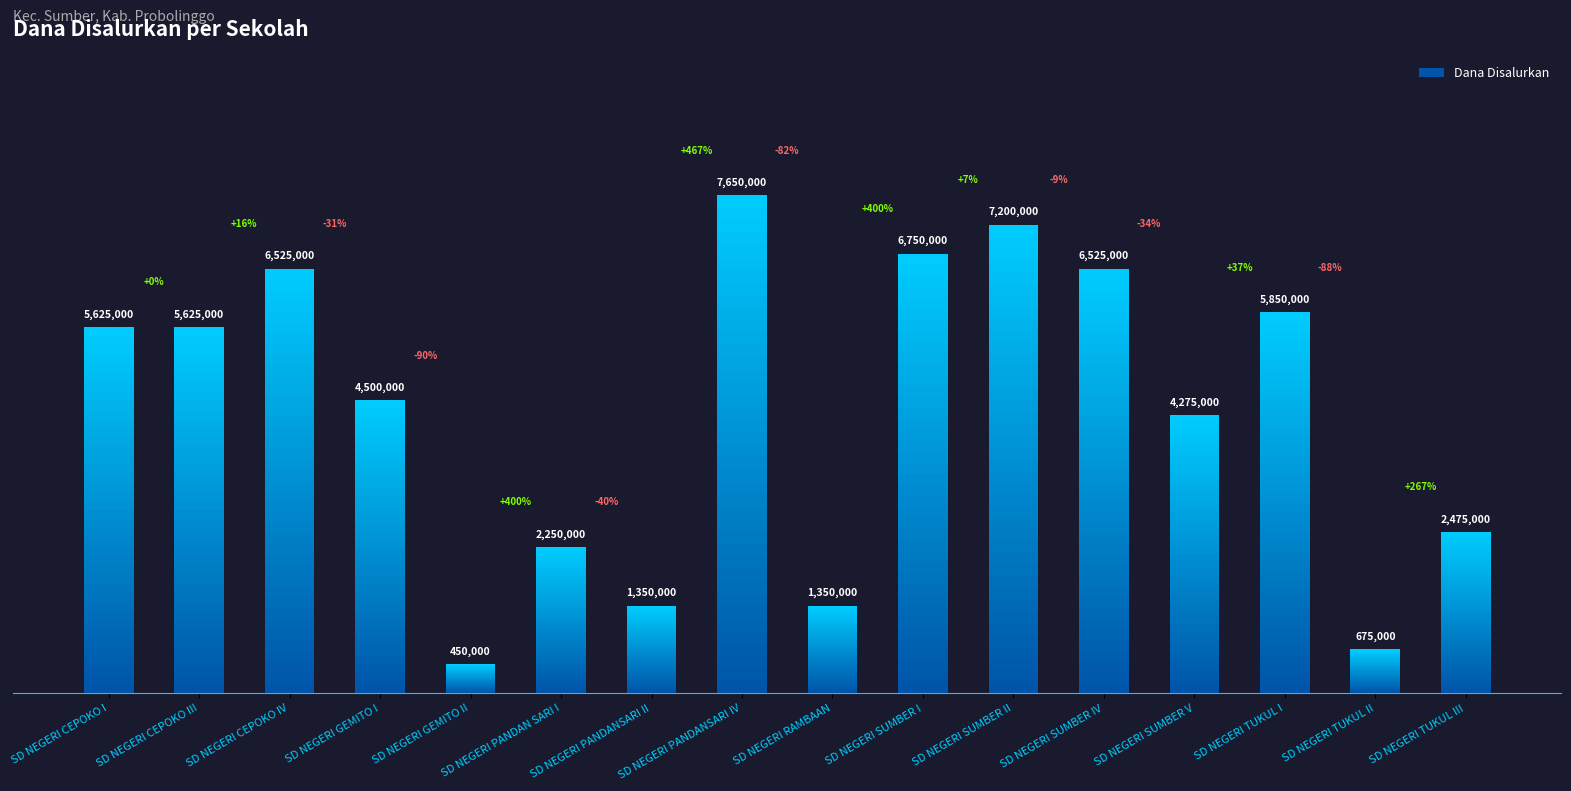

True or false: the data shows 450000 at SD NEGERI GEMITO II.

True